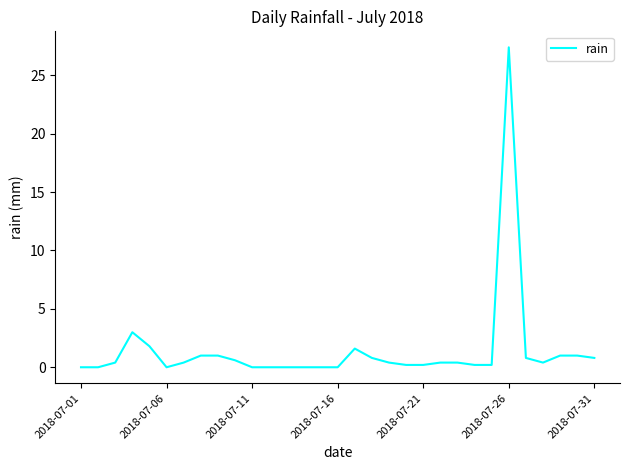

What is the sum of all values?

44.0